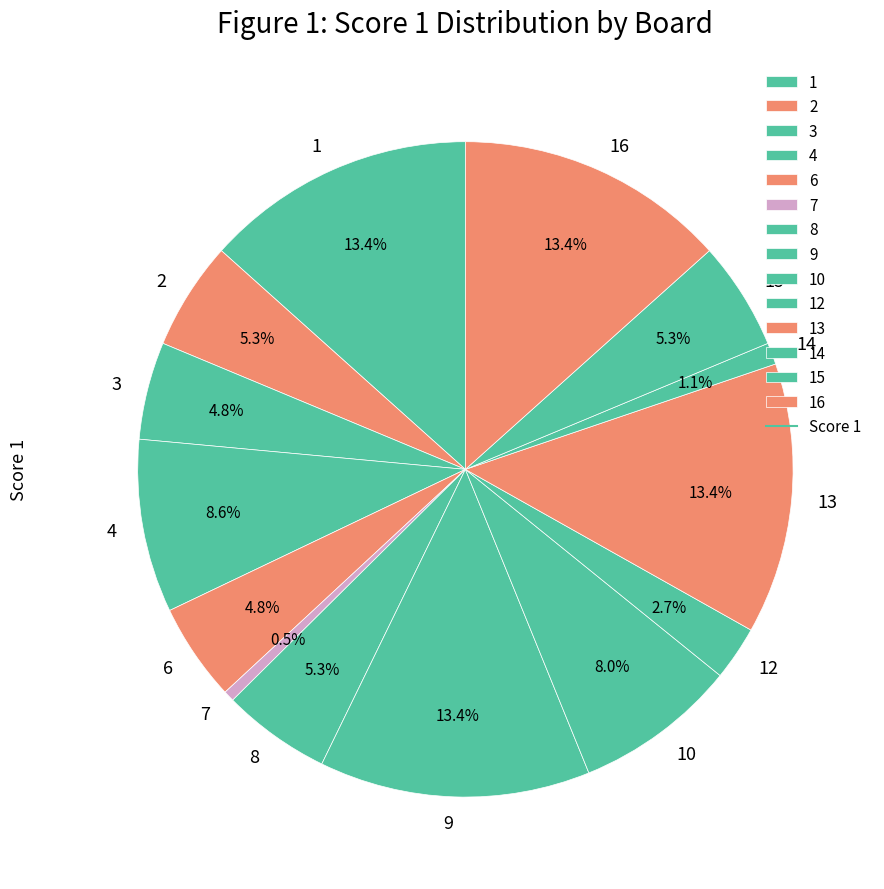

Does 4 account for over 50% of the chart?

No